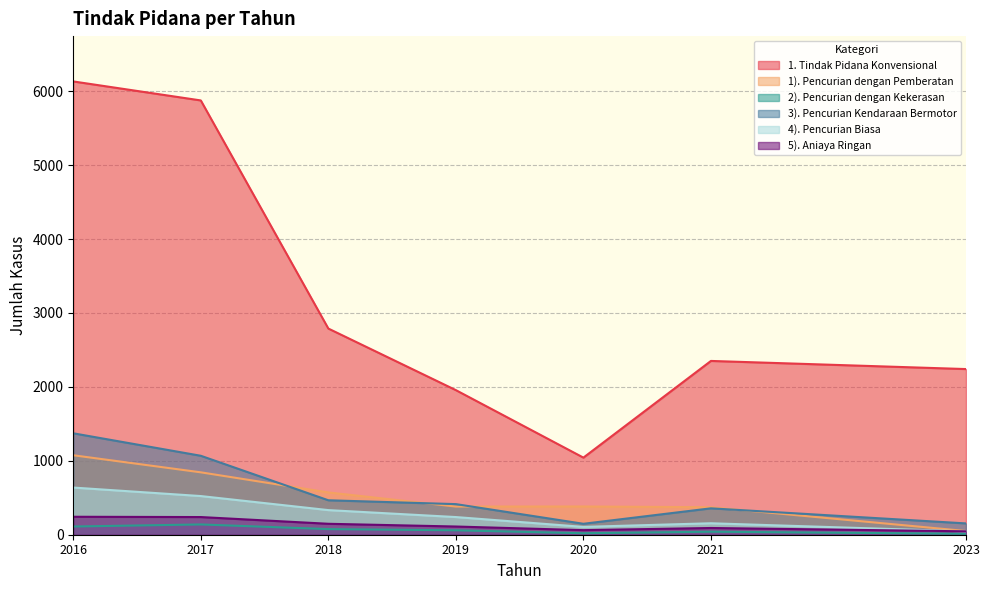

True or false: 1). Pencurian dengan Pemberatan and 3). Pencurian Kendaraan Bermotor intersect in this chart.

True